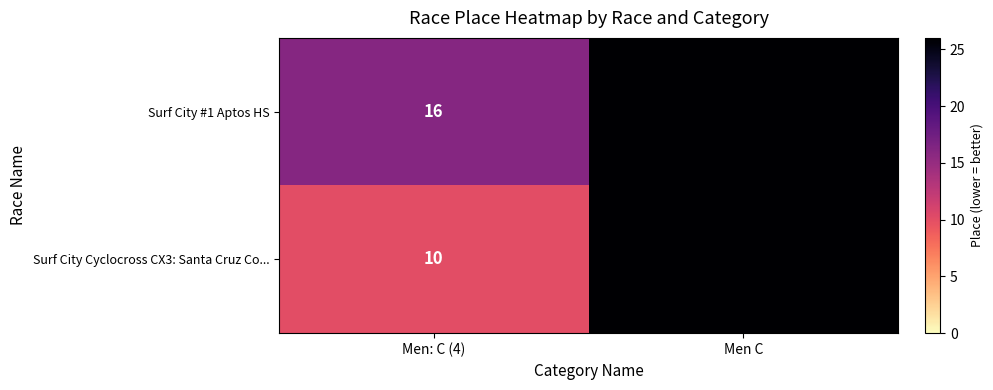

Is the value of Surf City Cyclocross CX3: Santa Cruz Co... at Men: C (4) greater than the value of Surf City #1 Aptos HS at Men: C (4)?

No